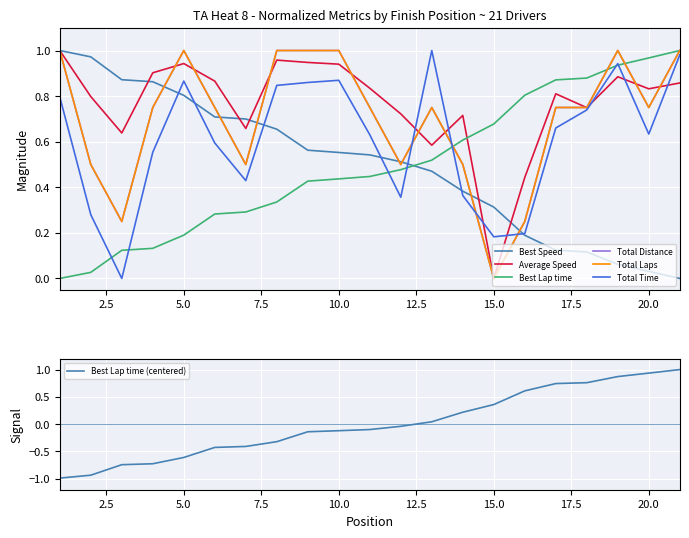

At how many categories does at least one series exceed 0?

21